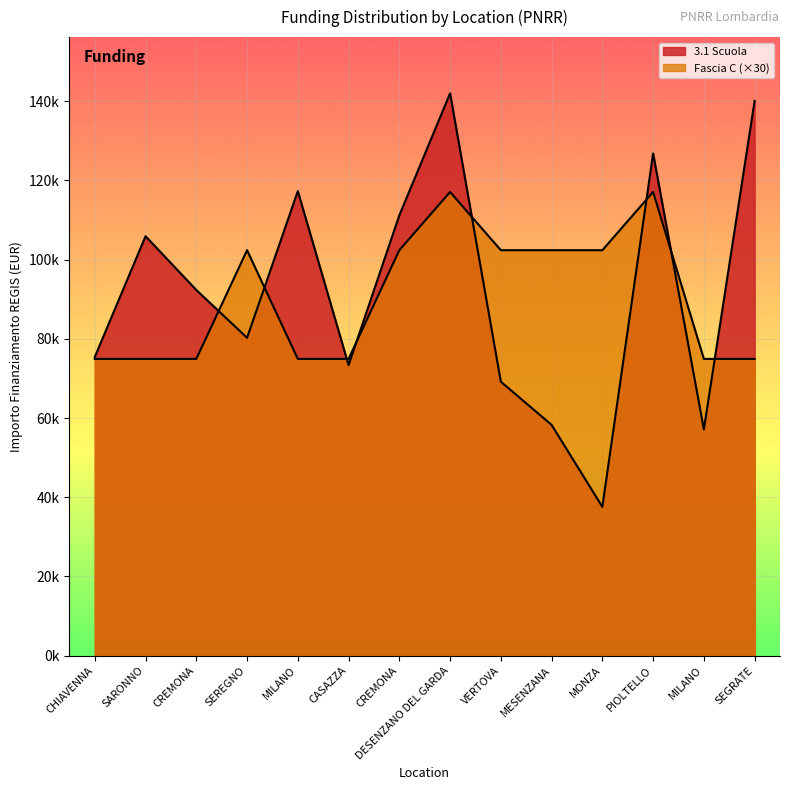

What is the maximum value shown in the chart?

142004.3